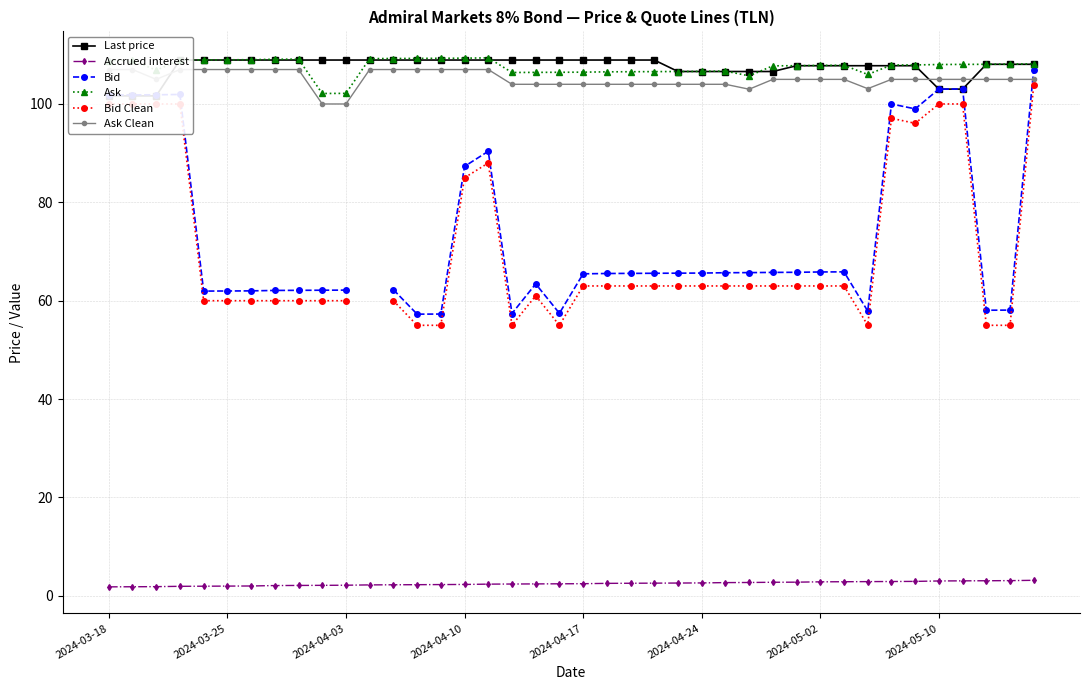

Between 22 and 36, which series saw the biggest shift?

Bid